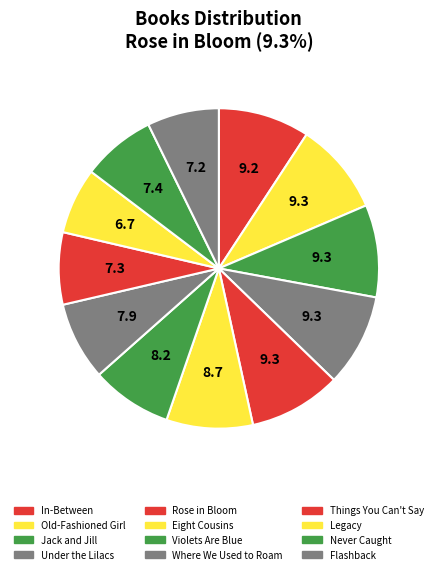

To the nearest percent, what is the average slice percentage?

8%